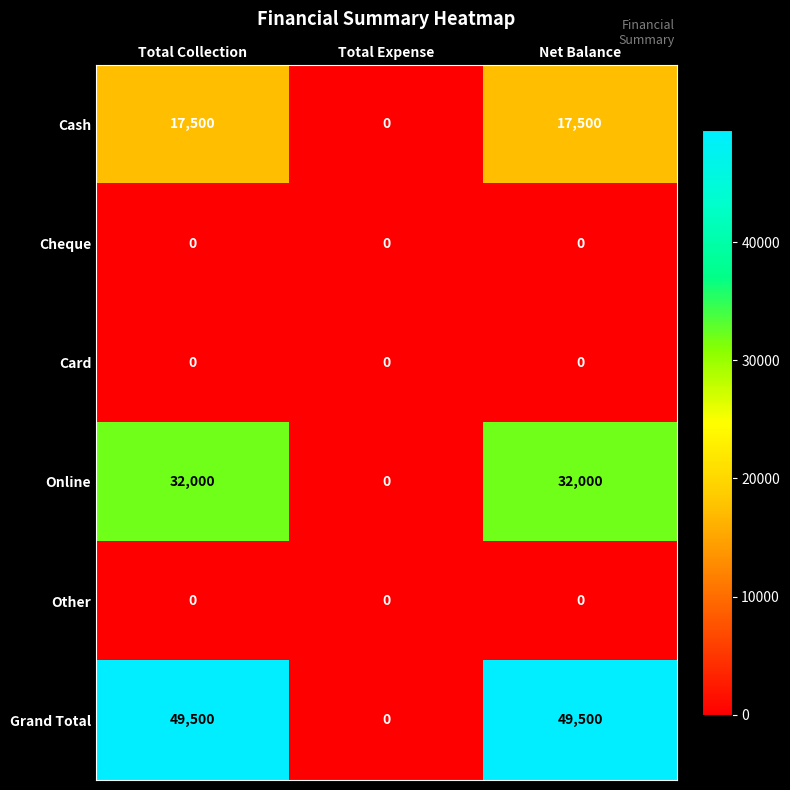

How many categories are shown in the chart?

3